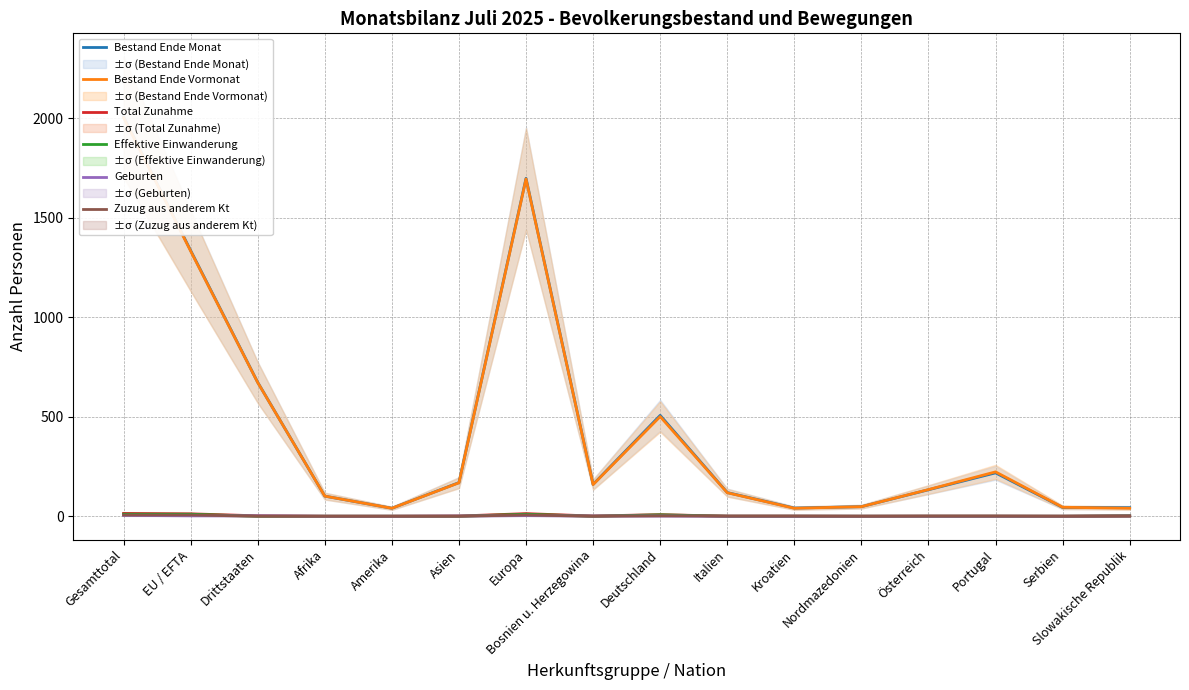

Where is Geburten nearest to the value 2?

EU / EFTA